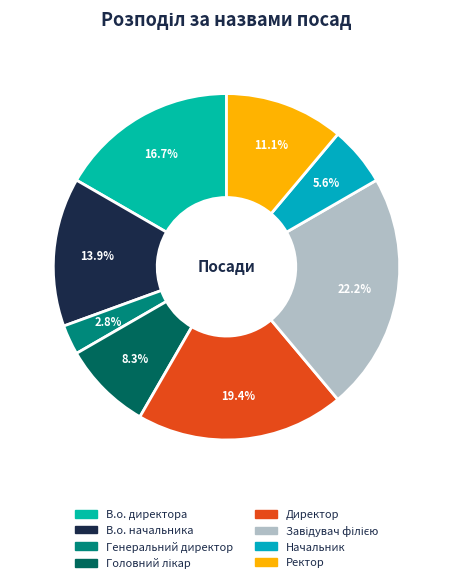

How many segments does this pie chart have?

8